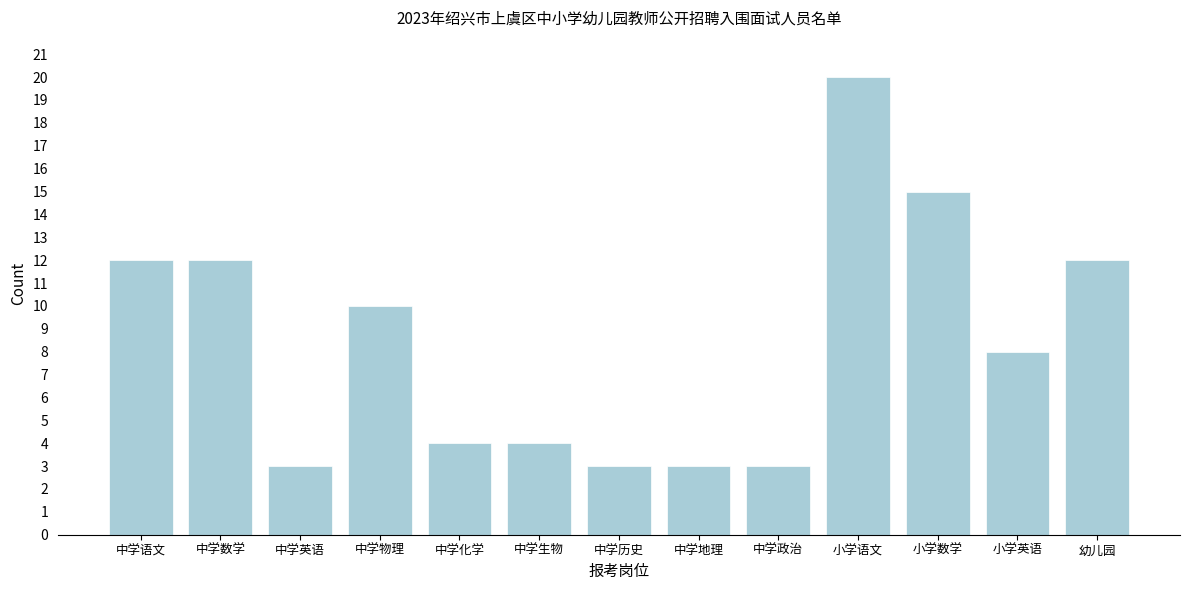

Reading right to left, transcribe all the data shown in this chart.

幼儿园=12	小学英语=8	小学数学=15	小学语文=20	中学政治=3	中学地理=3	中学历史=3	中学生物=4	中学化学=4	中学物理=10	中学英语=3	中学数学=12	中学语文=12